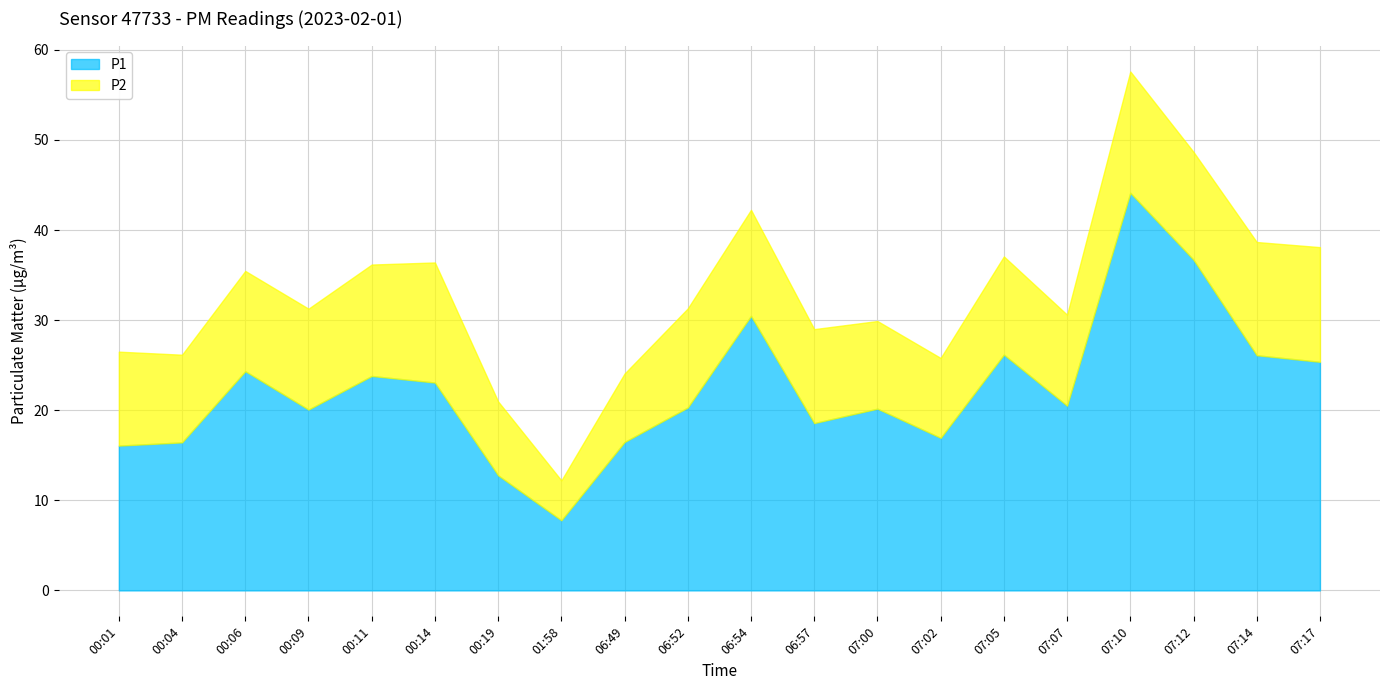

What is the approximate value of P2 at 07:12?

12.0